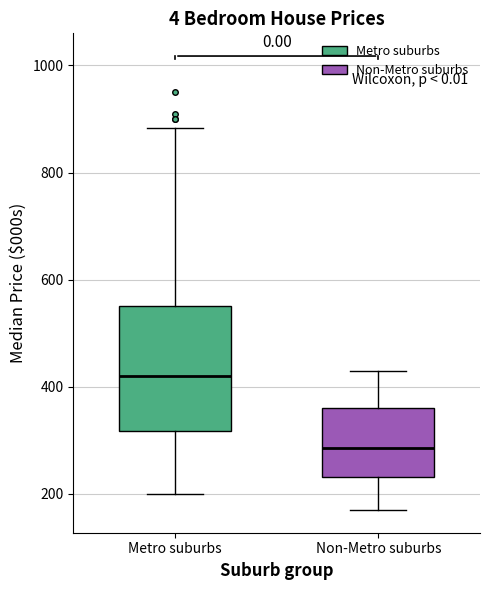

Reading left to right, transcribe this box plot: for each box, give where its median line is, the range the box spans, and where its two whiskers end, as read against the y-axis. The values are not printed on the chart, so give them approximately, as read against the axis.

Metro suburbs: median 420, box 320 to 560, whiskers 200 to 880
Non-Metro suburbs: median 280, box 240 to 360, whiskers 180 to 440